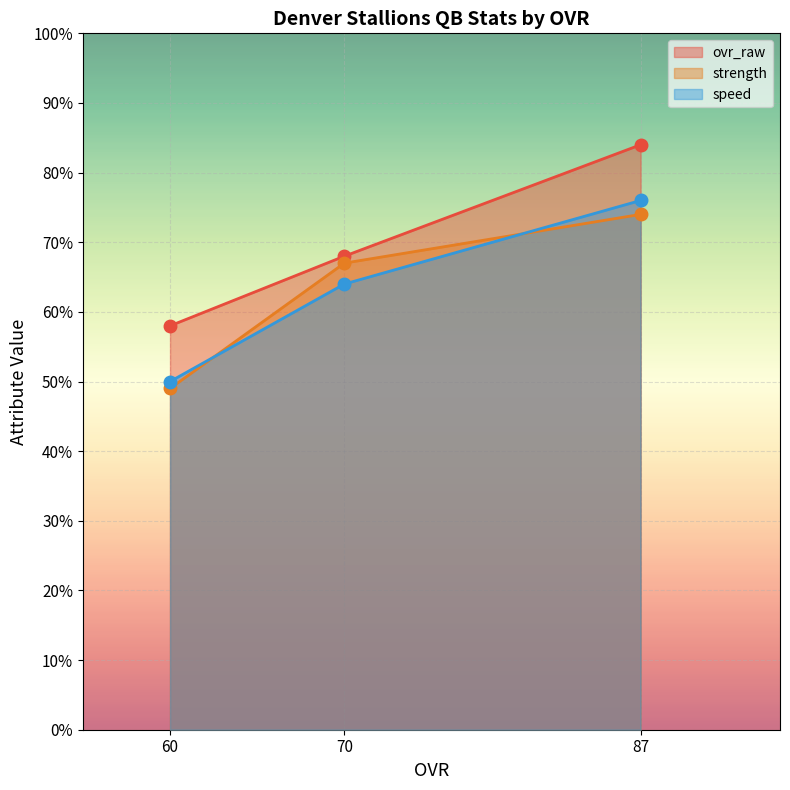

At which label does ovr_raw reach its minimum?

60